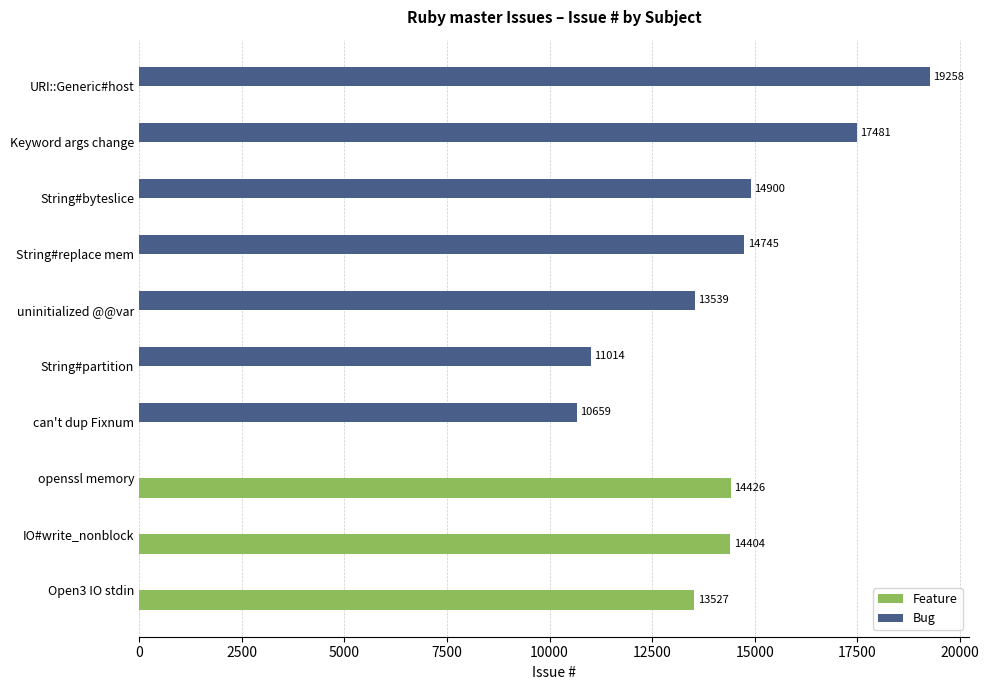

What is the sum of all Feature values?

42357